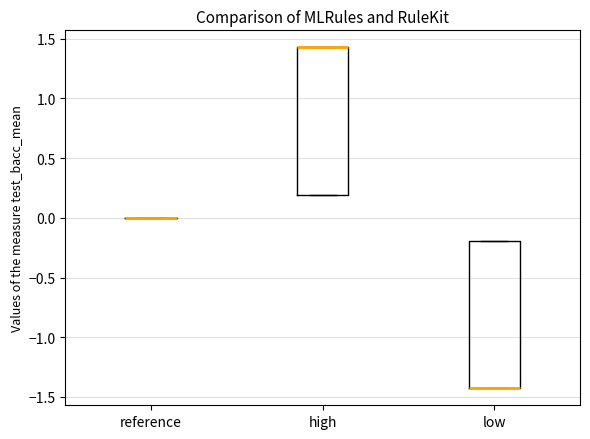

Reading left to right, read every box against the y-axis: the position of its median line, the range the box covers, and the ends of its whiskers. The values are not printed on the chart, so give them approximately, as read against the axis.

reference: box collapsed to a line at 0.00, whiskers 0.00 to 0.00
high: median 1.45 (drawn on the box's upper edge), box 0.20 to 1.45, whiskers 0.20 to 1.45
low: median -1.45 (drawn on the box's lower edge), box -1.45 to -0.20, whiskers -1.45 to -0.20